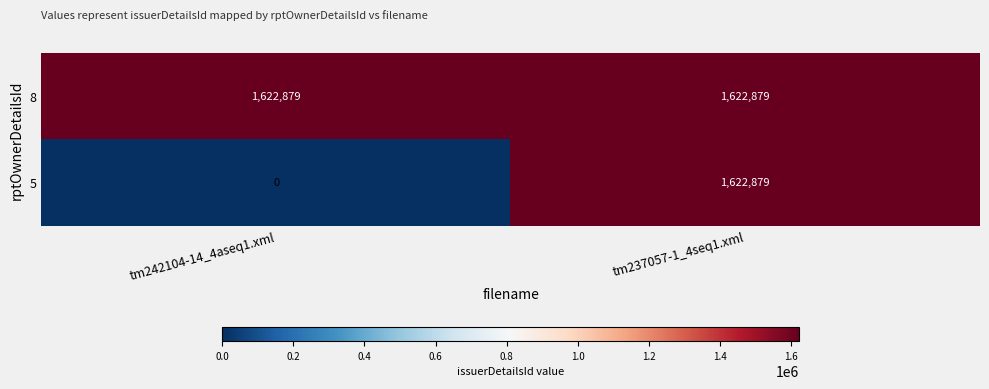

The 8 series shows 986563 at tm237057-1_4seq1.xml. True or false?

False